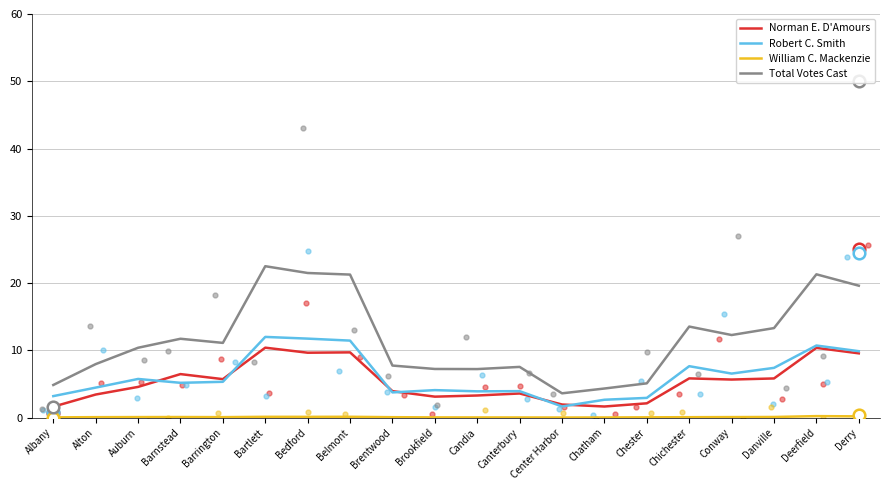

At how many categories does at least one series exceed 13?

7